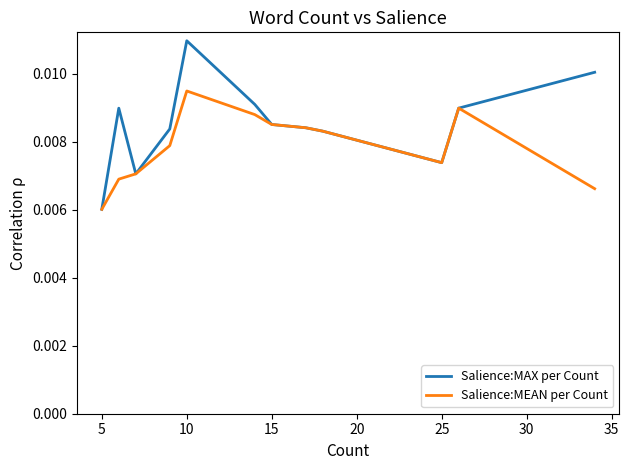

Which series has the largest range (max minus min)?

Salience:MAX per Count